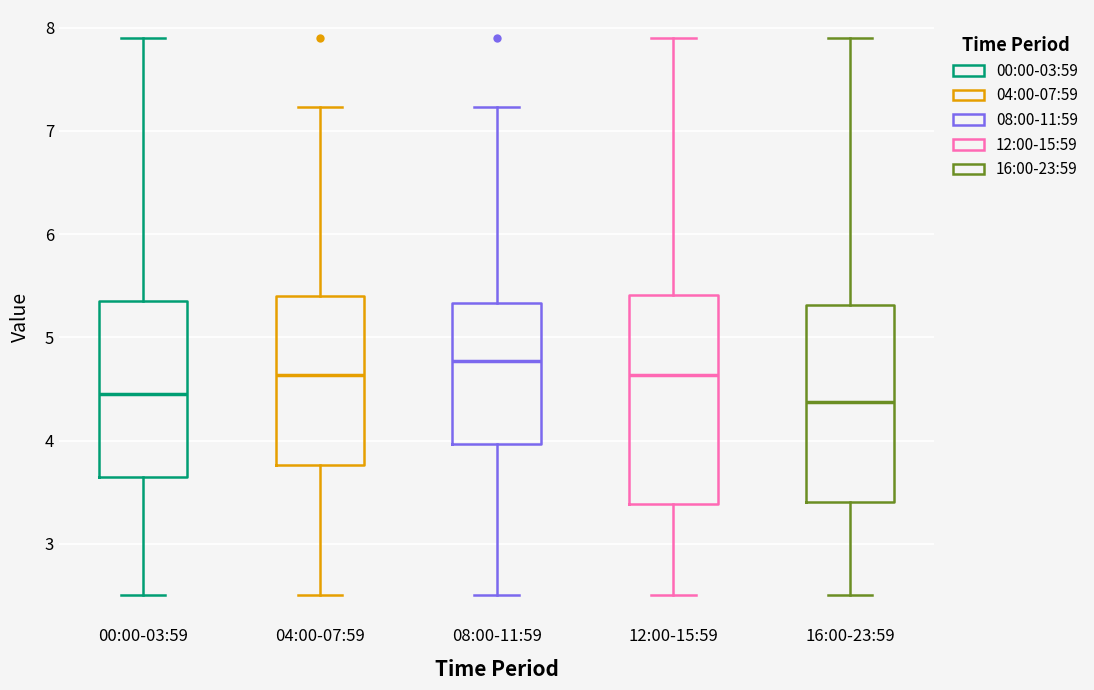

Where does the upper whisker of the box for 12:00-15:59 end on the y-axis? The values are not printed on the chart, so give them approximately, as read against the axis.

7.9